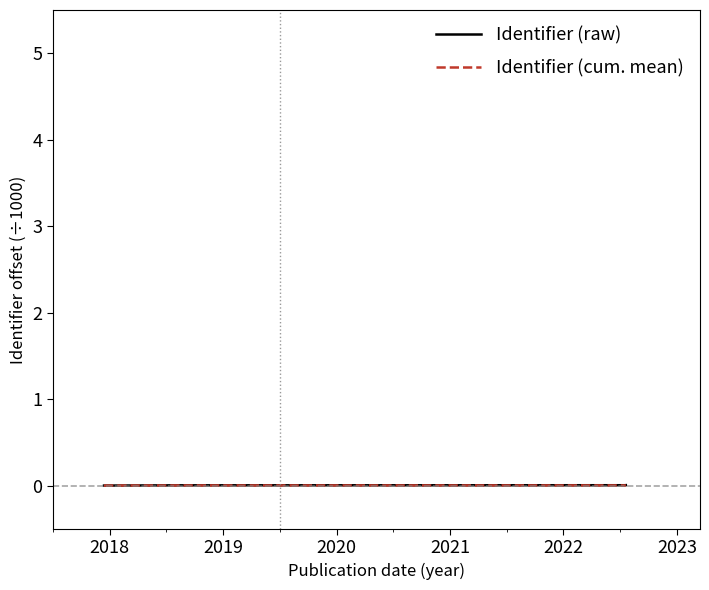

How many lines are shown in the chart?

2